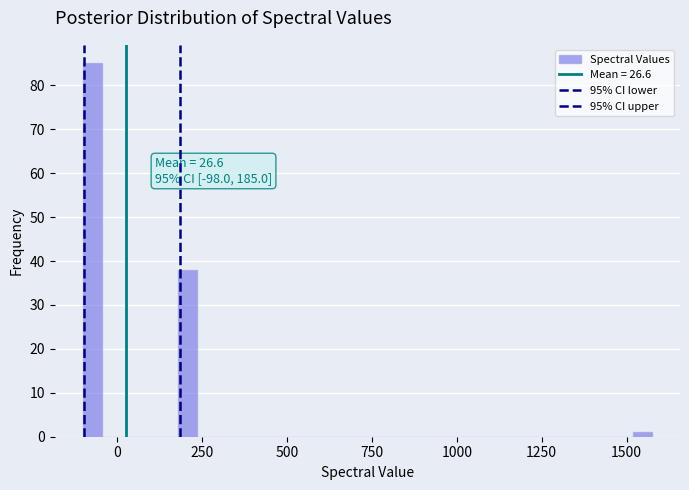

Read against the x-axis, roughly where is the centre of the tallest bar?

-50